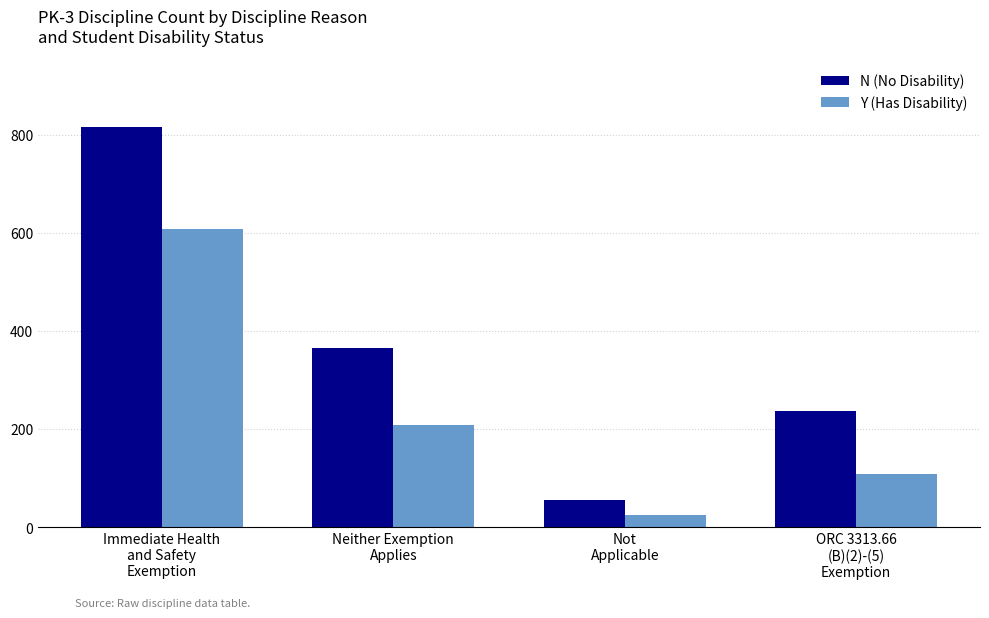

What is the difference between the N (No Disability) values at Immediate Health
and Safety
Exemption and Neither Exemption
Applies?

451